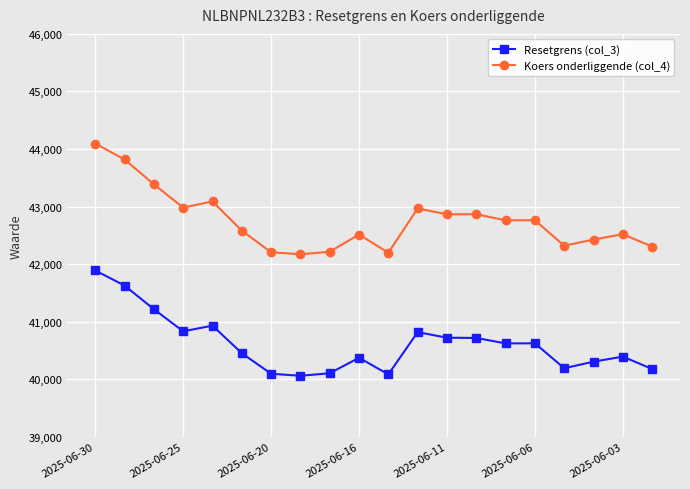

What is the value of the Koers onderliggende (col_4) point at the 9th from the left?

42215.8